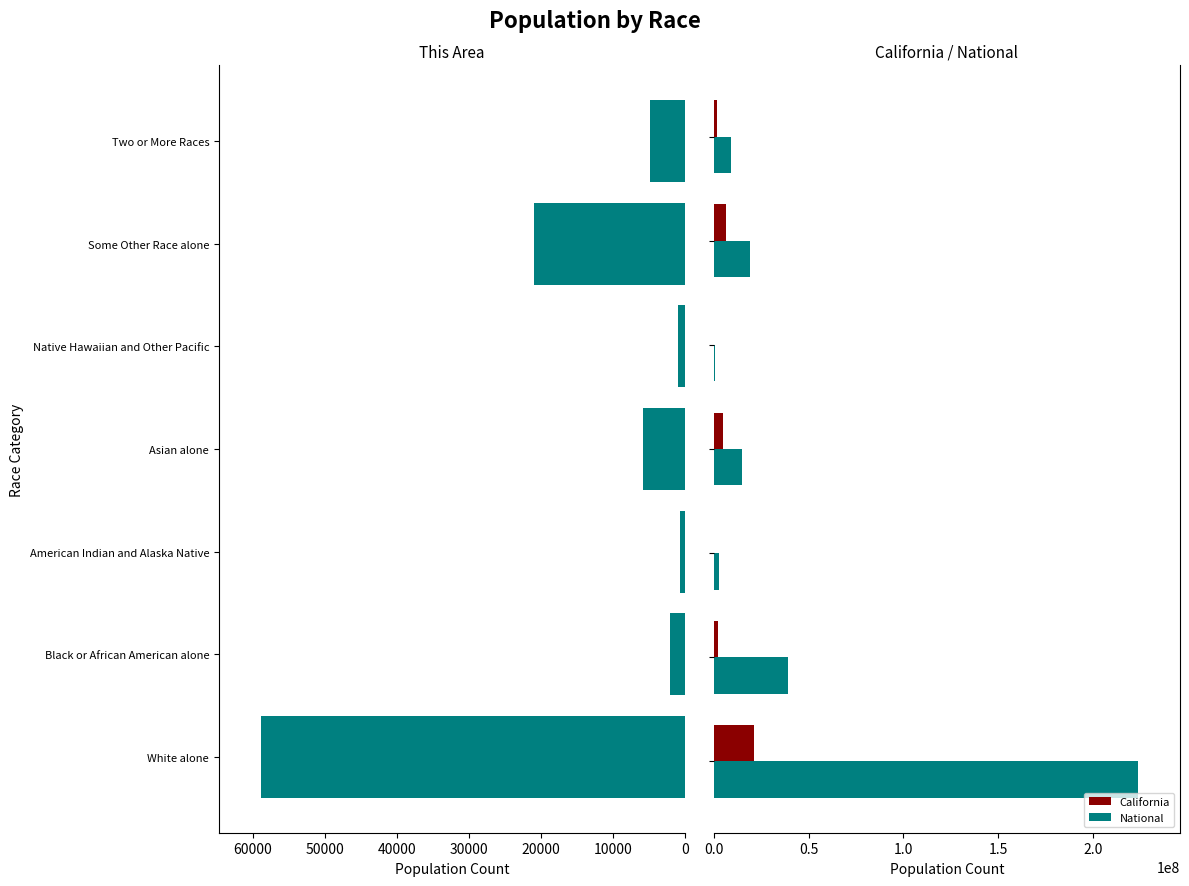

How many bars are there in each group?

3